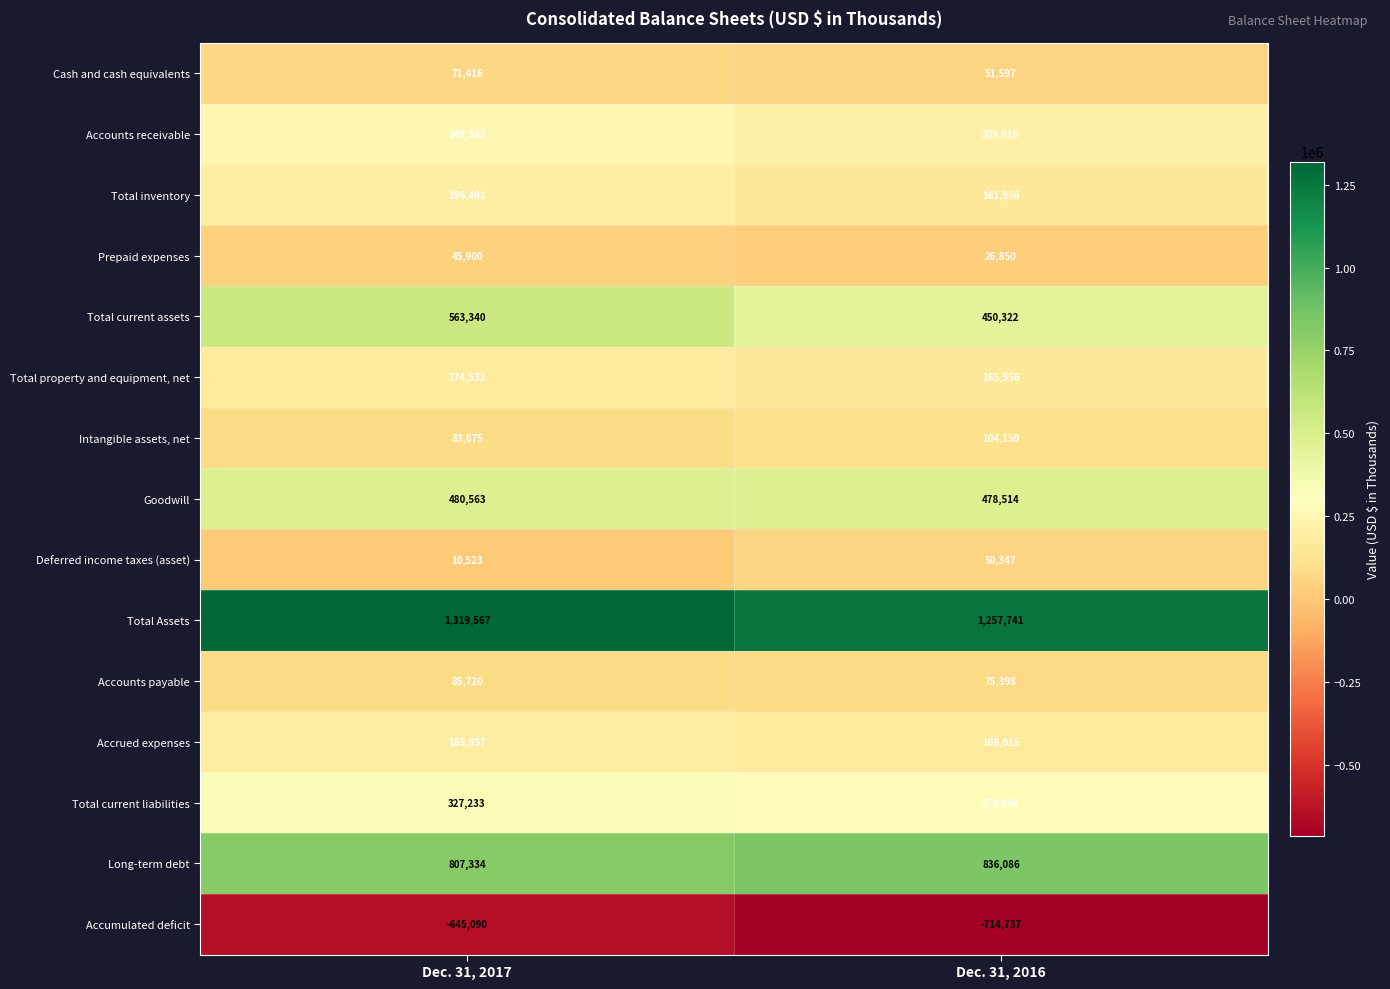

Reading right to left, what are all the values shown in this chart?

Cash and cash equivalents: 51597	71416
Accounts receivable: 209919	249533
Total inventory: 161956	196491
Prepaid expenses: 26850	45900
Total current assets: 450322	563340
Total property and equipment, net: 165556	174532
Intangible assets, net: 104159	83675
Goodwill: 478514	480563
Deferred income taxes (asset): 50347	10523
Total Assets: 1257741	1319567
Accounts payable: 75398	85720
Accrued expenses: 169015	185857
Total current liabilities: 274096	327233
Long-term debt: 836086	807334
Accumulated deficit: -714737	-645090